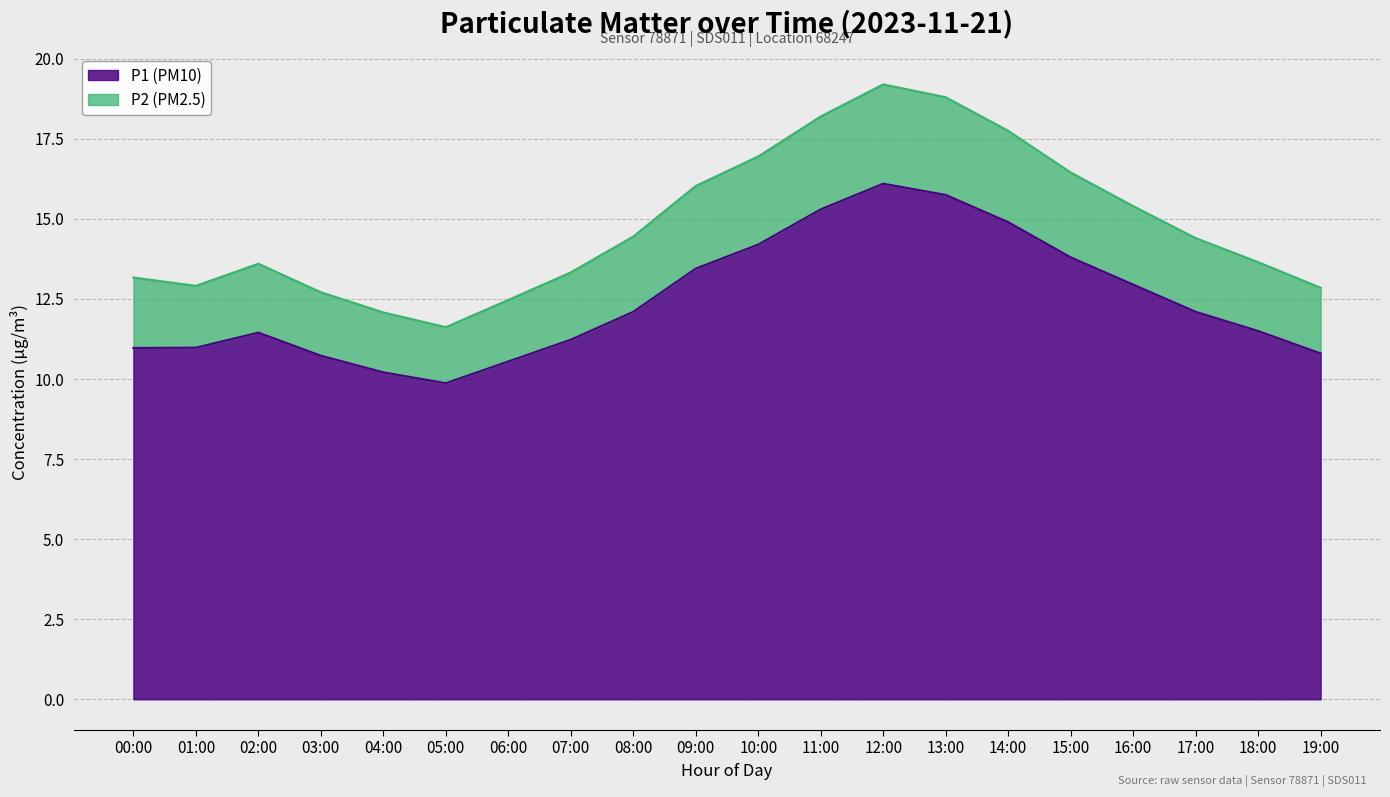

Is the value of P2 at 11:00 greater than the value of P1 at 19:00?

Yes